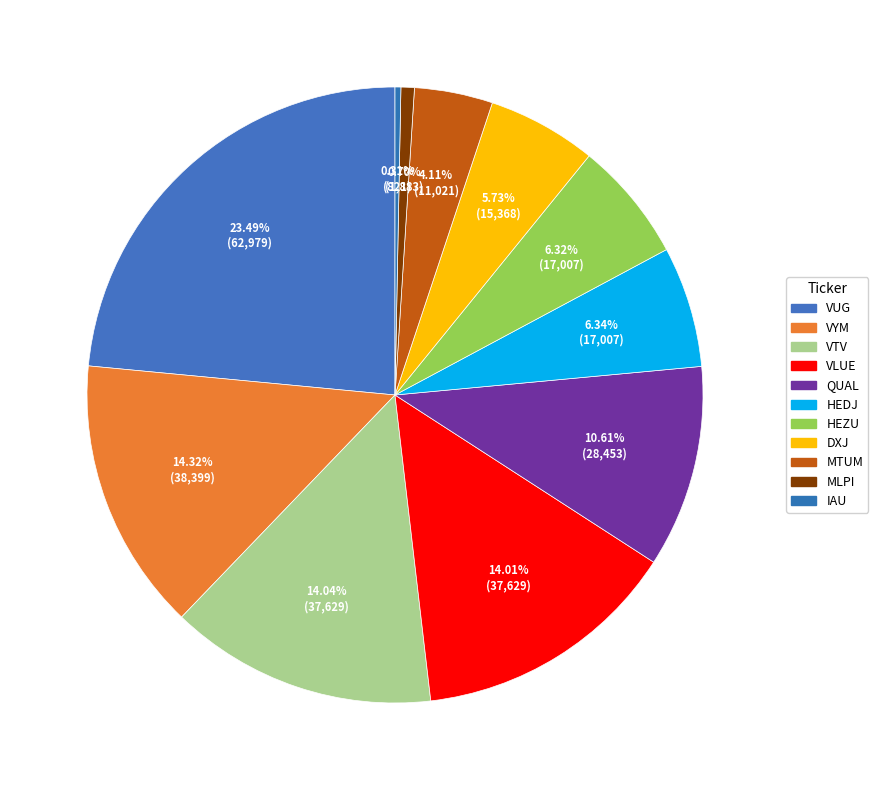

True or false: HEZU accounts for 6% of the total.

True